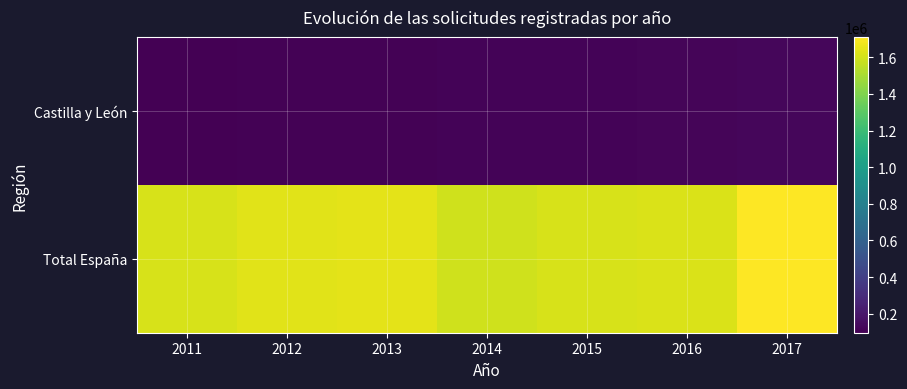

What is the difference between the highest and lowest values at 2017?

1589258